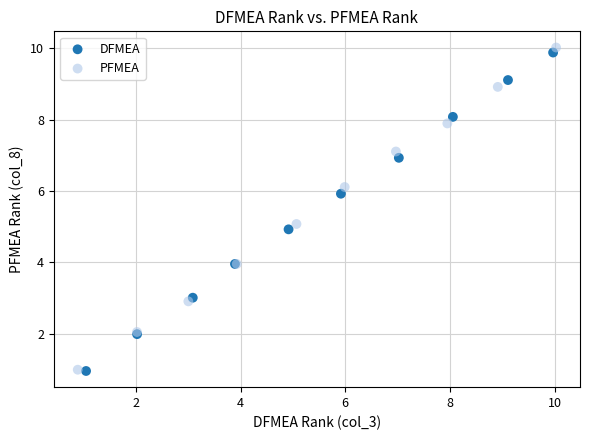

What are all the series names shown in the legend?

DFMEA, PFMEA